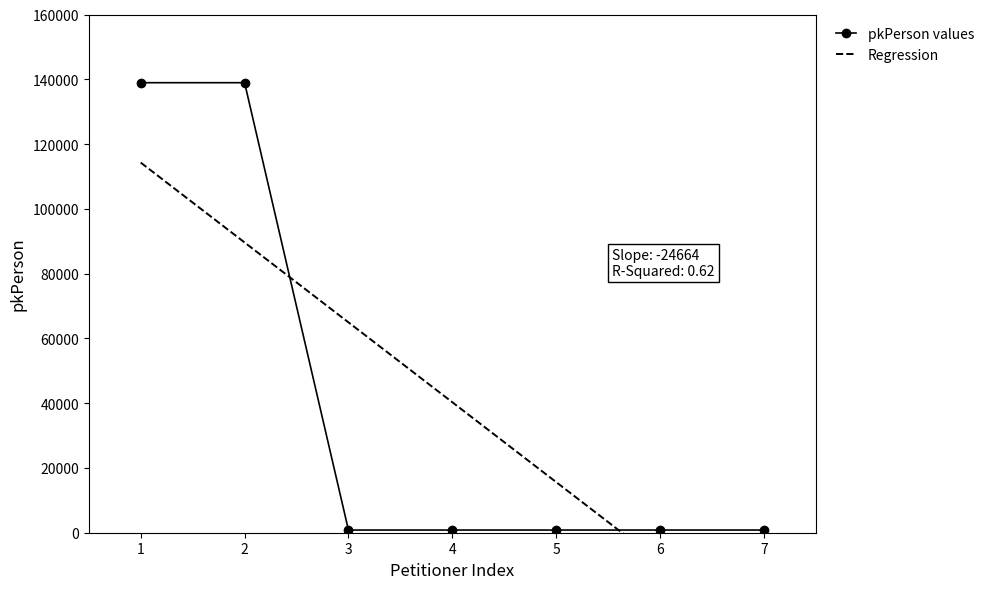

The value of pkPerson values at 2 is 234414. True or false?

False